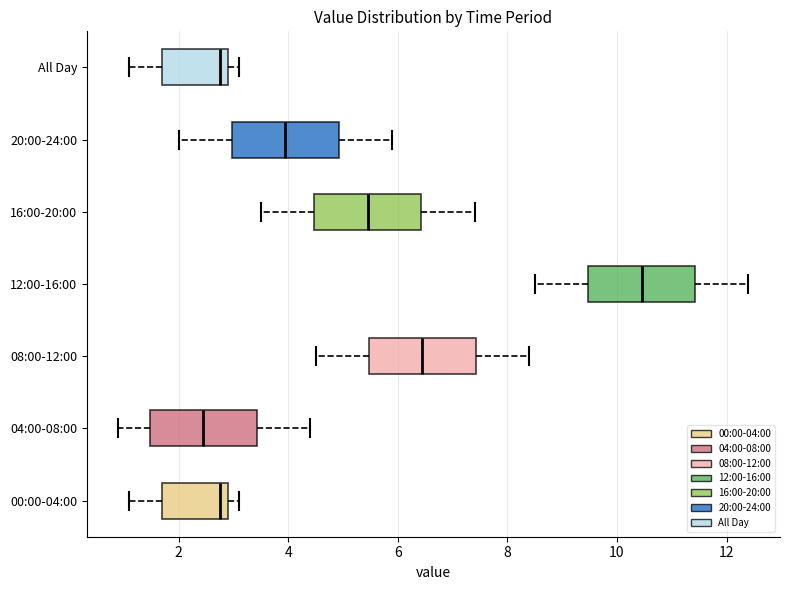

Which box's median line is the furthest to the left?

04:00-08:00